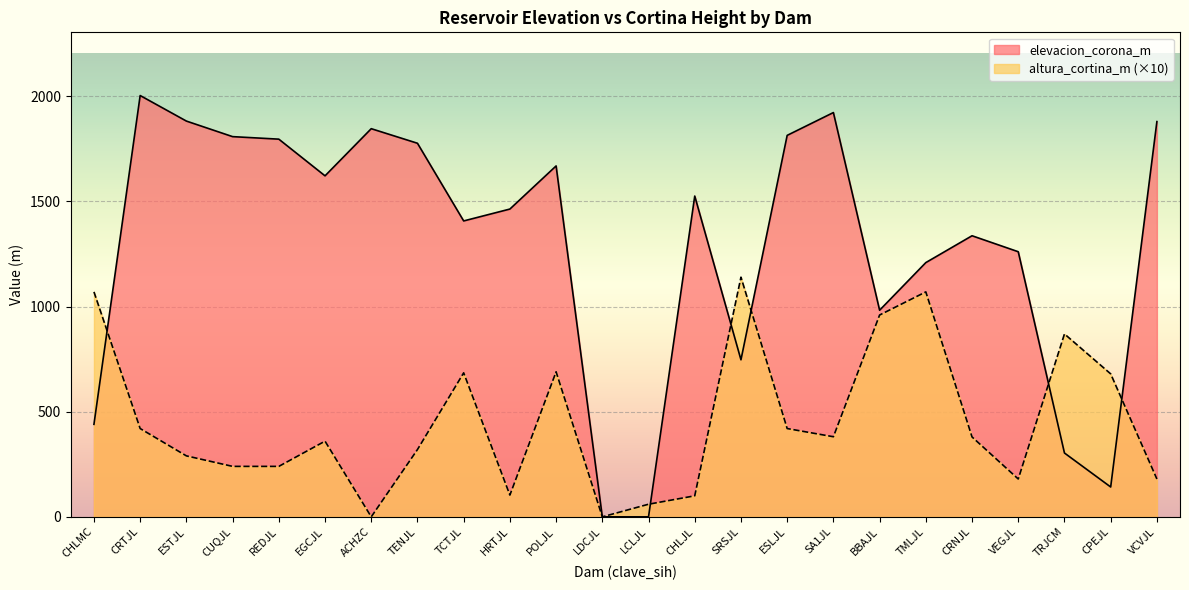

How many data points in altura_cortina_m are less than 380?

12